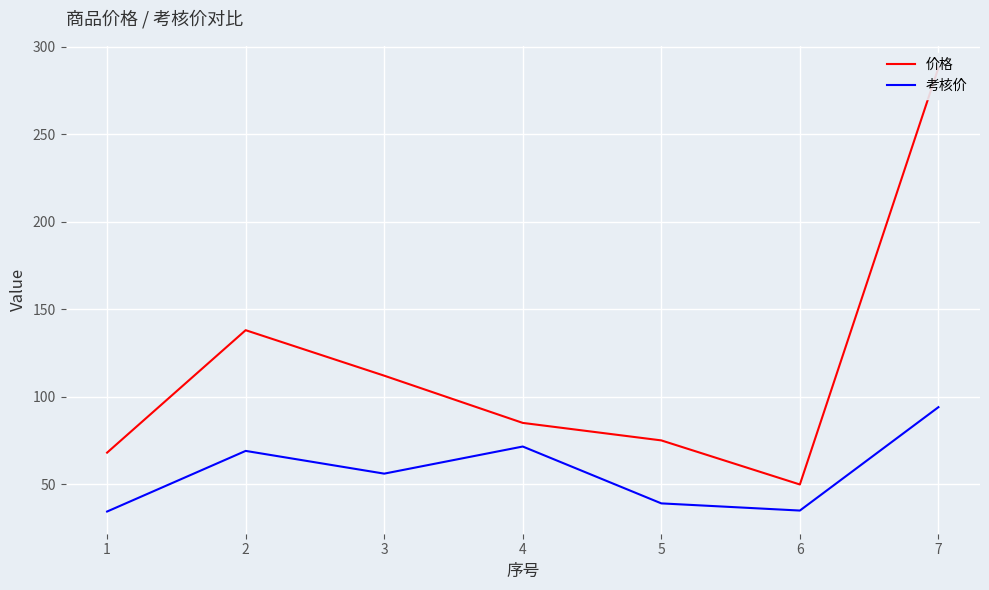

What is the approximate value of 价格 at 6?

49.8